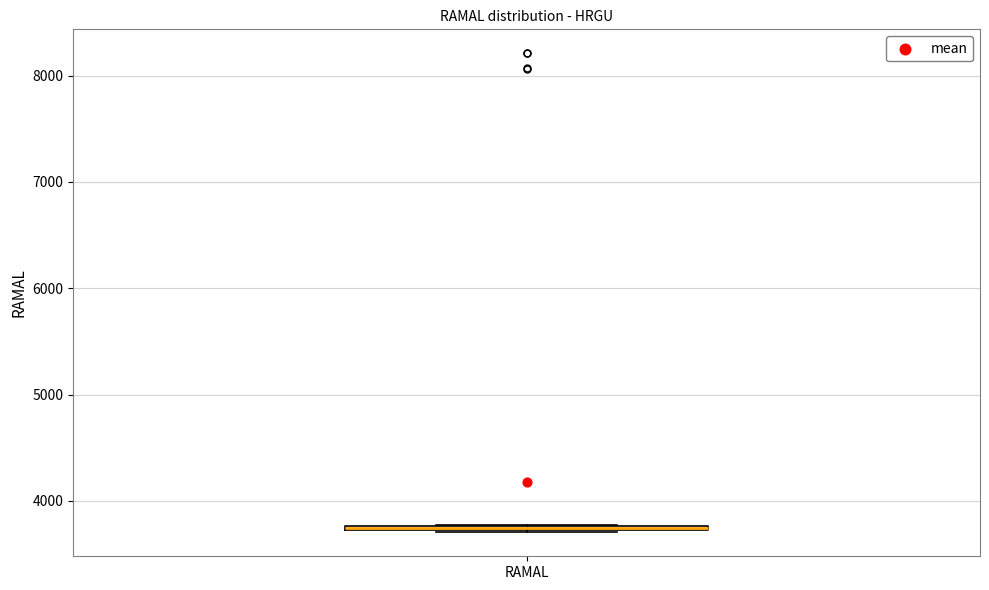

Where is the upper edge of the box for RAMAL on the y-axis? The values are not printed on the chart, so give them approximately, as read against the axis.

3800